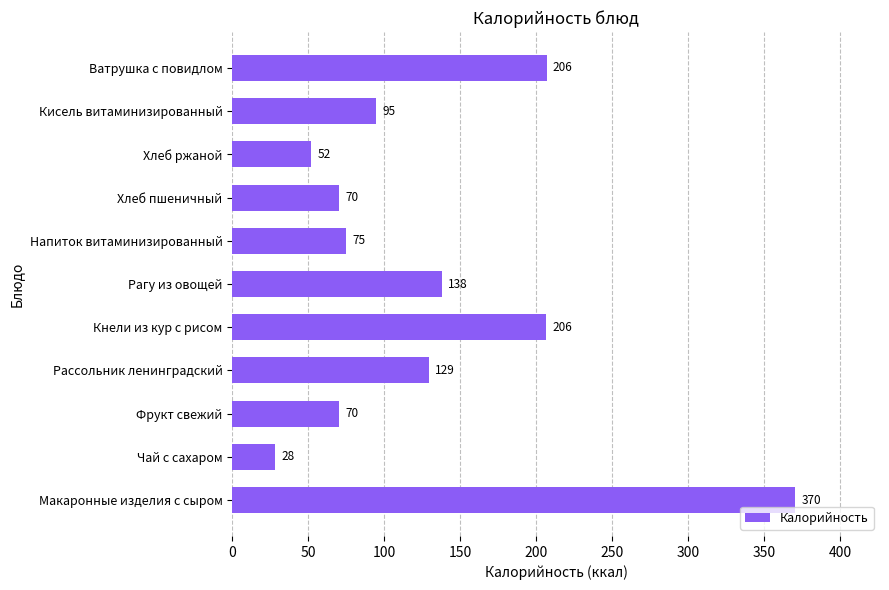

What is the change in value from Чай с сахаром to Фрукт свежий?

+42.0